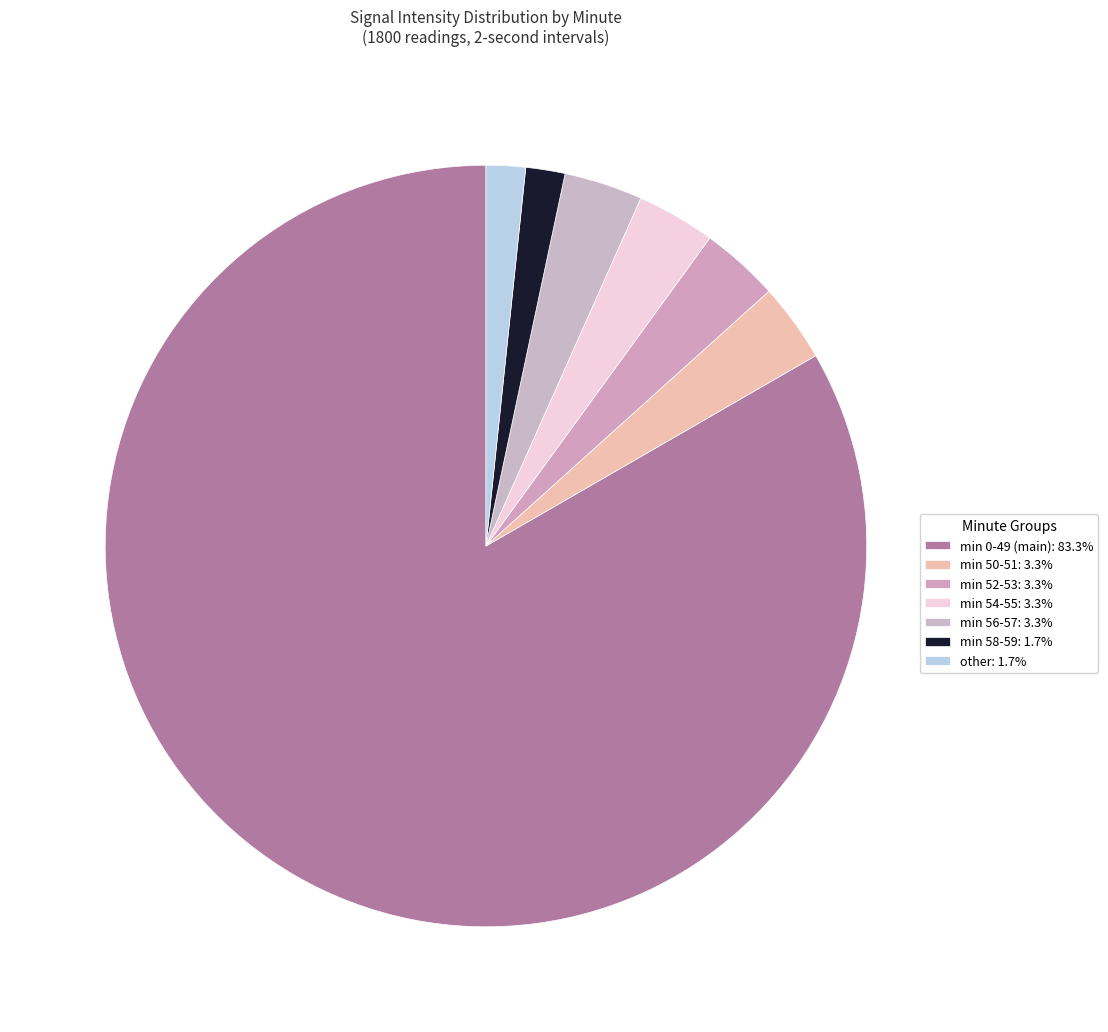

Count the number of slices in the pie.

7